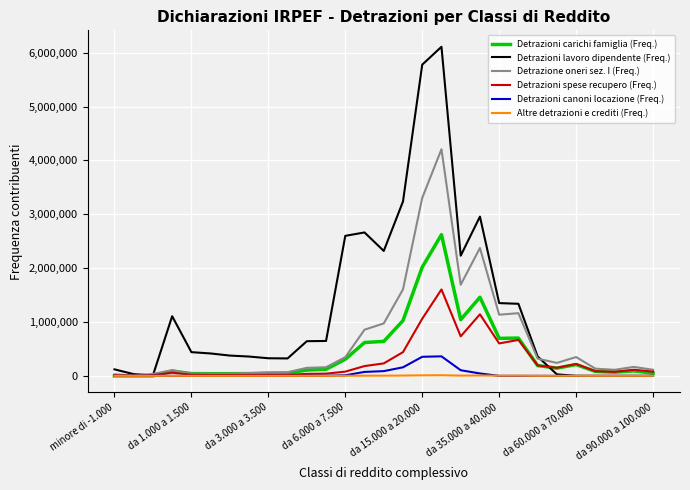

Which series has the widest spread of values?

Detrazioni lavoro dipendente (Freq.)